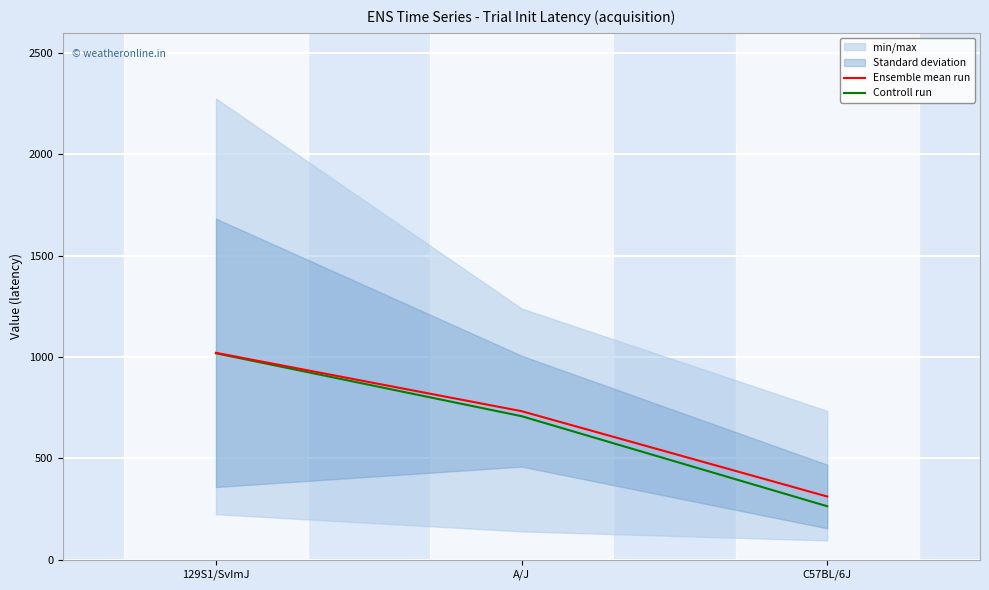

Reading left to right, list all the values displayed in this chart.

Ensemble mean run: 129S1/SvImJ=1021.2	A/J=733.2	C57BL/6J=312.2
Controll run: 129S1/SvImJ=1019.0	A/J=708.5	C57BL/6J=264.2